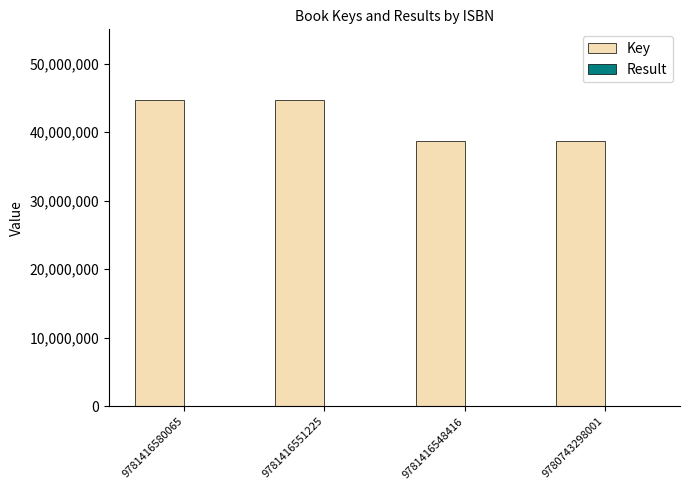

What is the sum of all Key values?

166650226